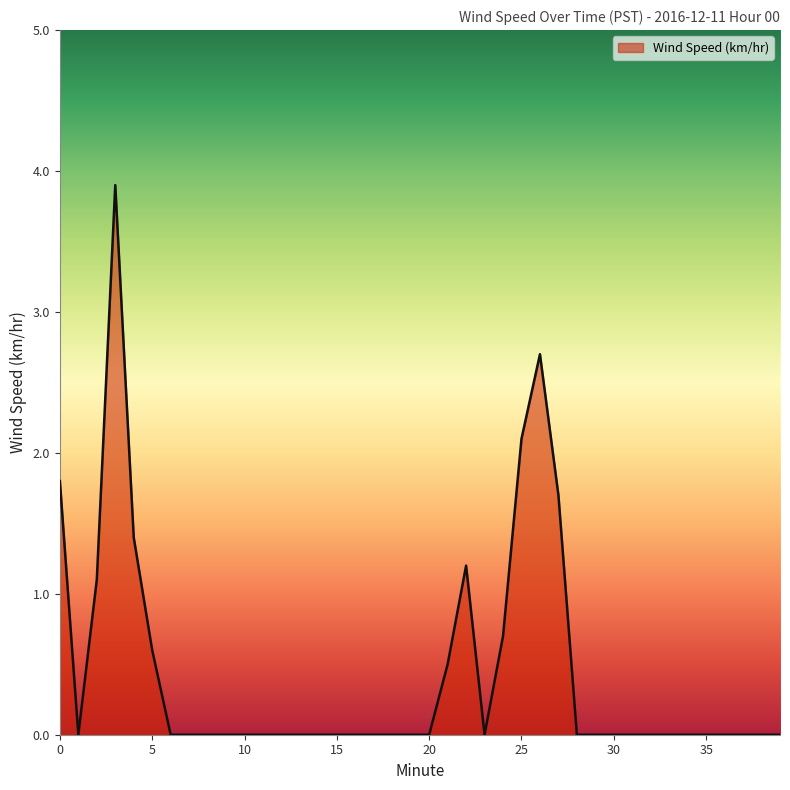

What is the maximum value shown in the chart?

3.9